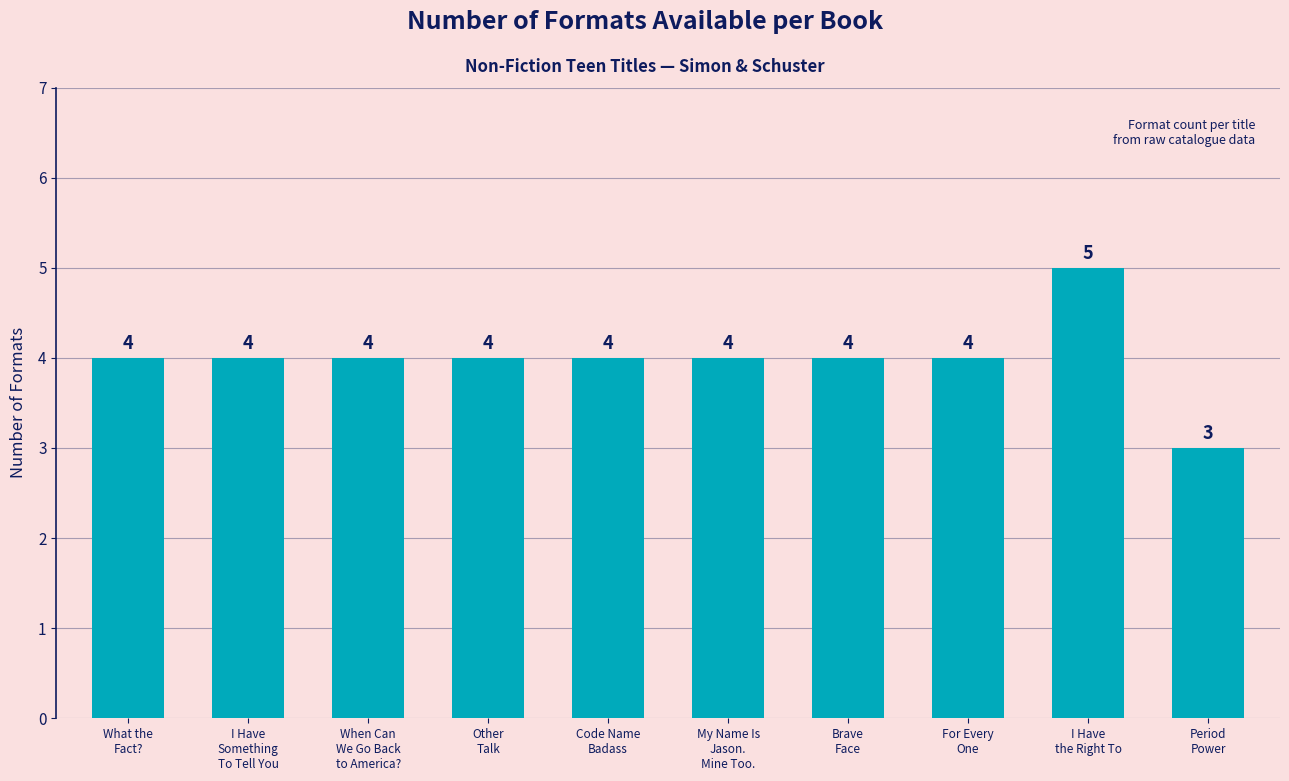

Does the chart contain stacked bars?

No